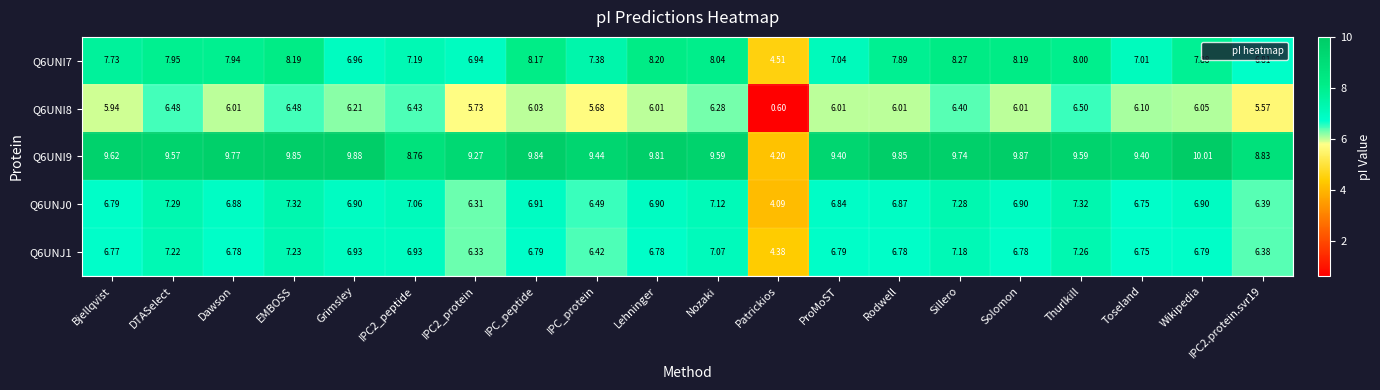

At which label does Q6UNI7 reach its minimum?

Patrickios